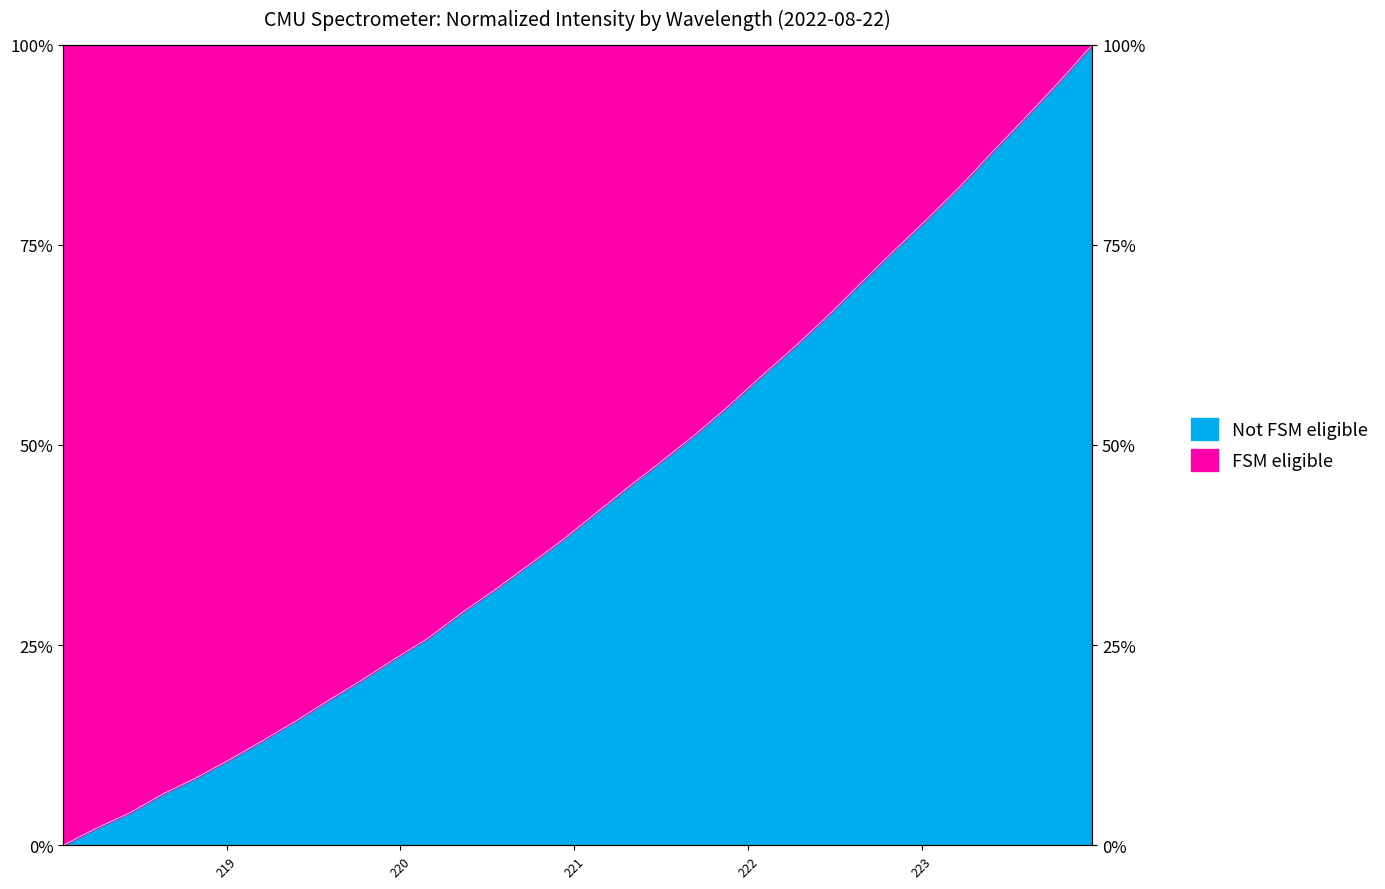

Reading left to right, extract all data points from this chart.

0.0	0.0	0.0	0.1	0.1	0.1	0.1	0.2	0.2	0.2	0.2	0.3	0.3	0.3	0.3	0.4	0.4	0.4	0.5	0.5	0.5	0.6	0.6	0.7	0.7	0.7	0.8	0.8	0.9	0.9	1.0	1.0